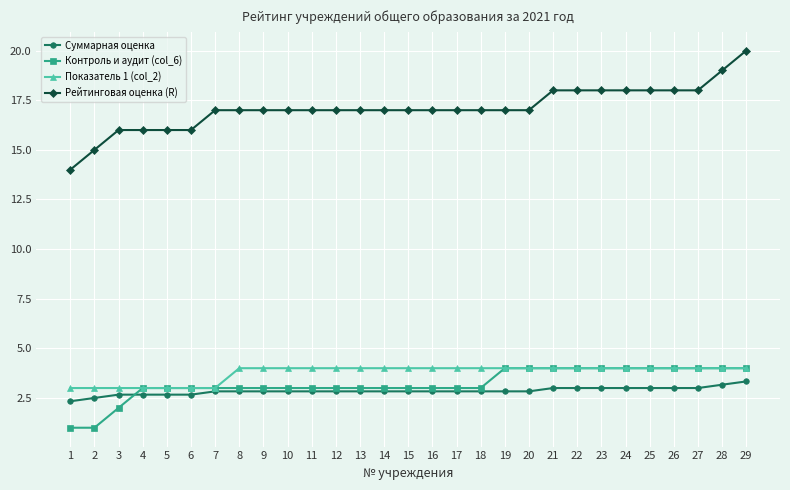

Is it true that Показатель 1 (col_2) equals 3.0 at 2?

True